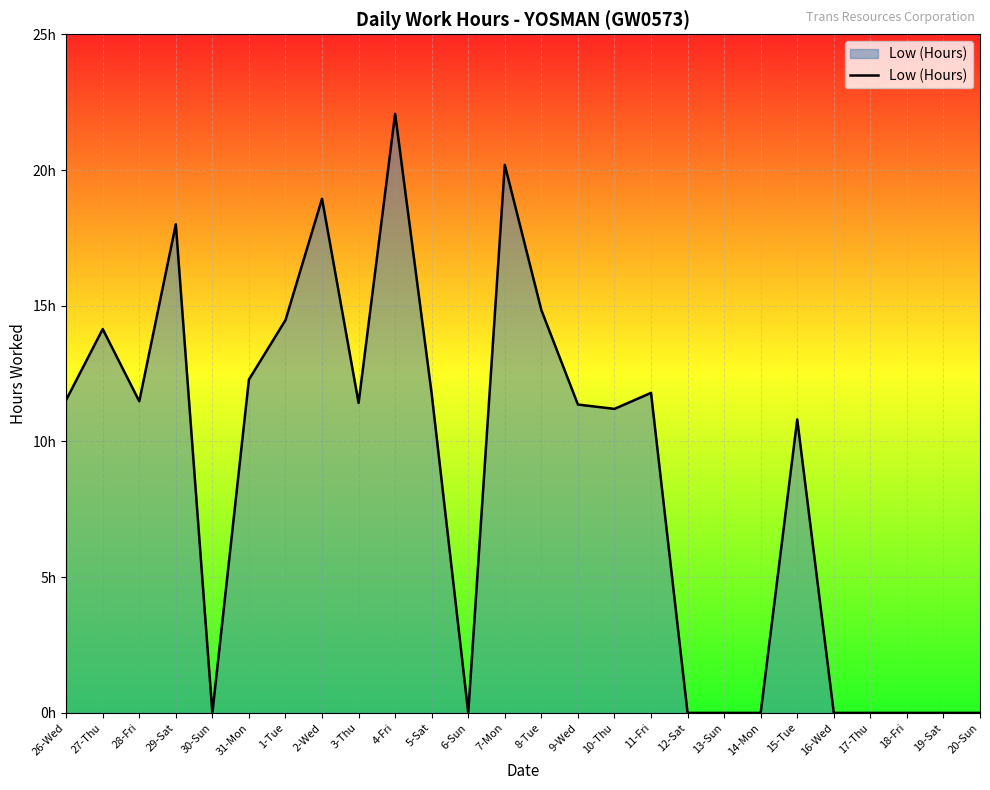

The chart shows a value of 11.2 at 10-Thu. True or false?

True